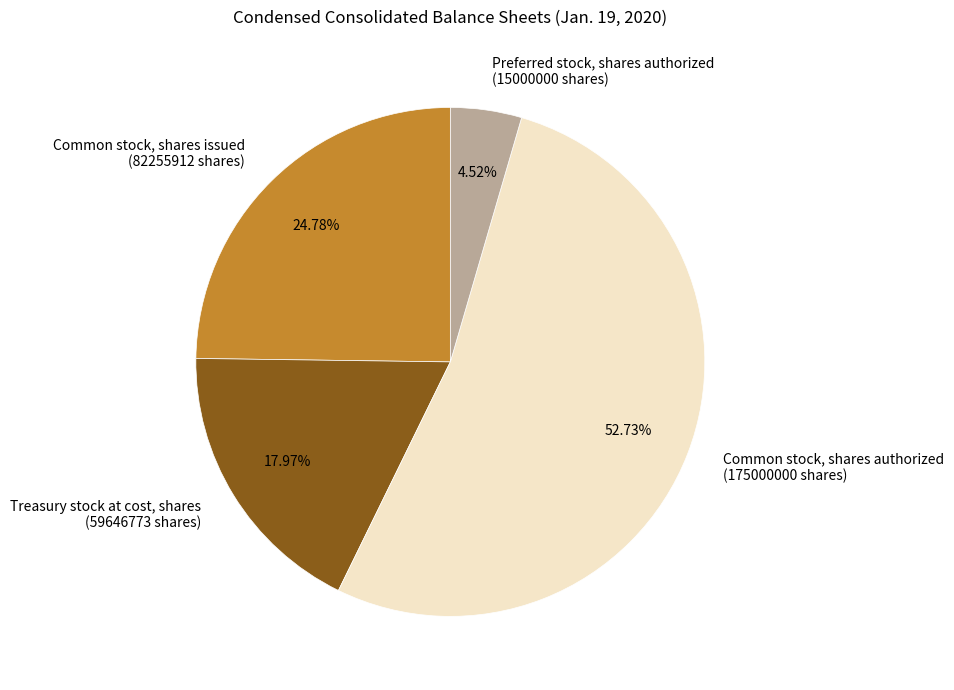

To the nearest percent, what is the difference between the Treasury stock at cost, shares and Preferred stock, shares authorized slice percentages?

13%